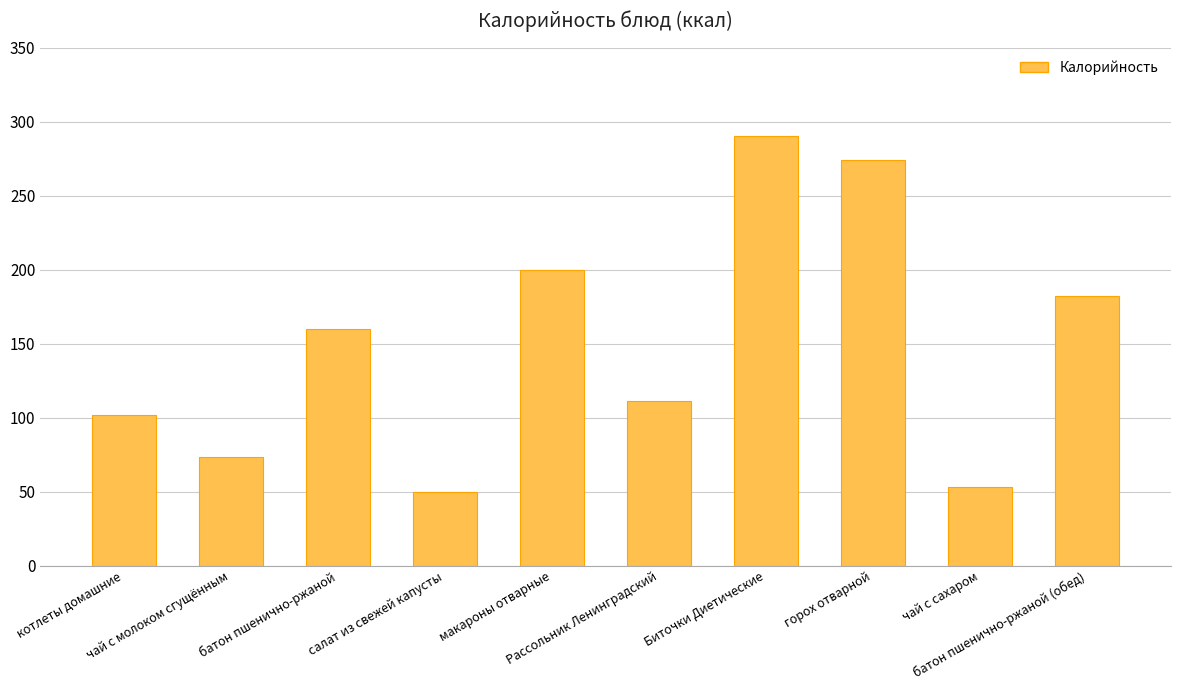

What is the sum of the values at салат из свежей капусты and батон пшенично-ржаной (обед)?

232.0